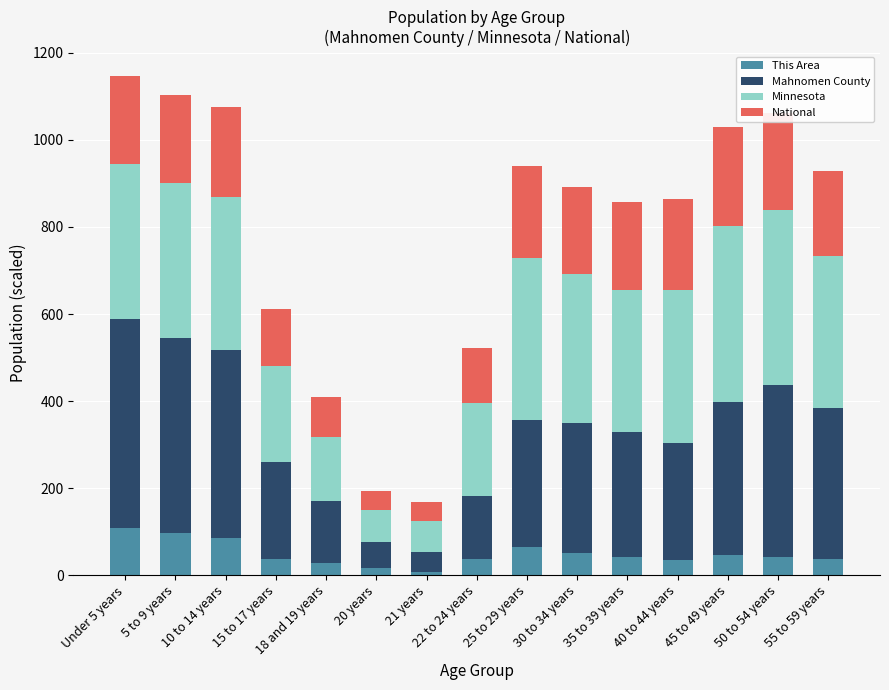

What is the total value across all series at 45 to 49 years?

1030.3